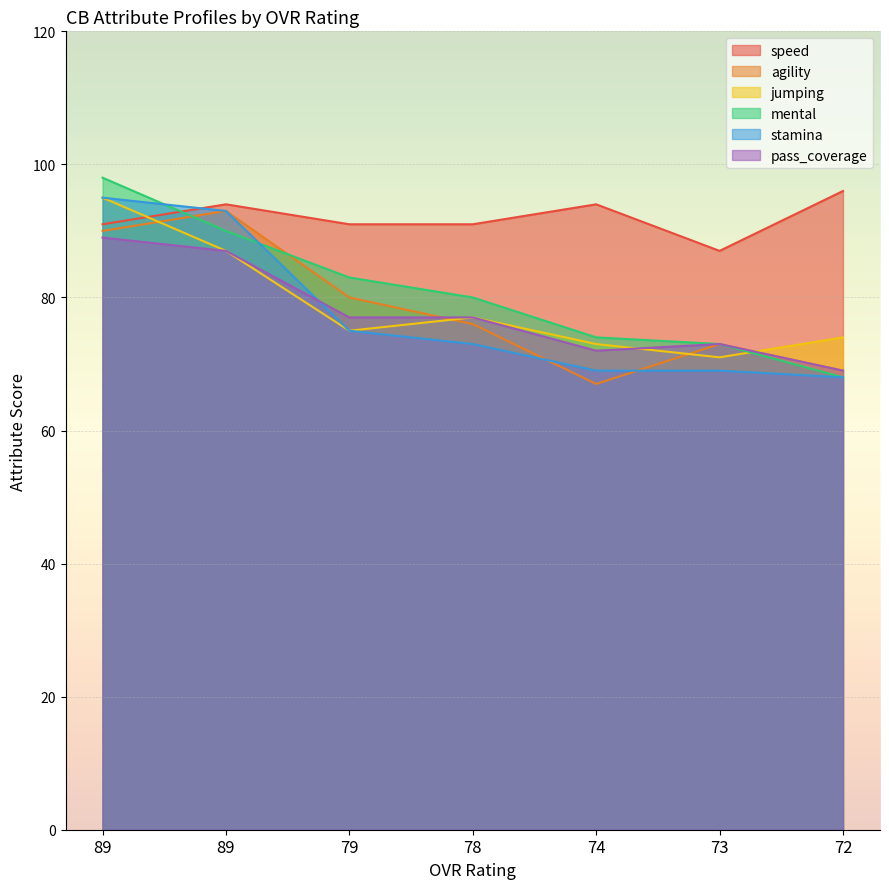

Reading left to right, list all the values displayed in this chart.

speed: 89=91	89=94	79=91	78=91	74=94	73=87	72=96
agility: 89=90	89=93	79=80	78=76	74=67	73=73	72=69
jumping: 89=95	89=87	79=75	78=77	74=73	73=71	72=74
mental: 89=98	89=90	79=83	78=80	74=74	73=73	72=68
stamina: 89=95	89=93	79=75	78=73	74=69	73=69	72=68
pass_coverage: 89=89	89=87	79=77	78=77	74=72	73=73	72=69